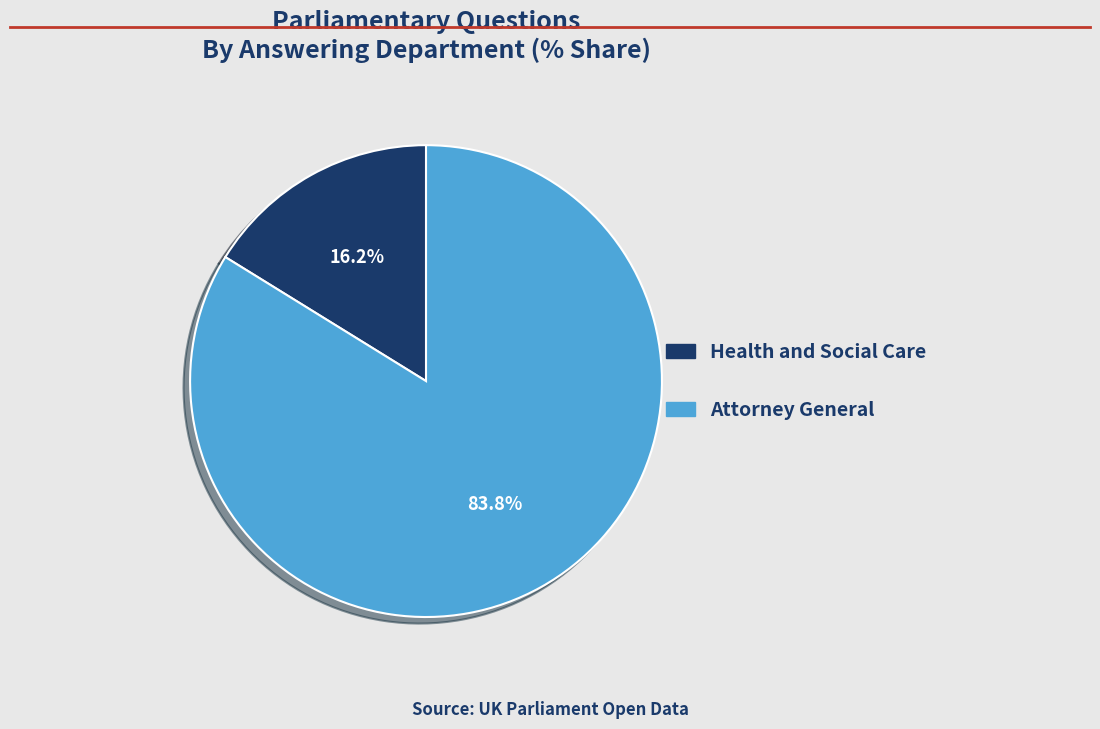

Does Attorney General represent more than half of the total?

Yes